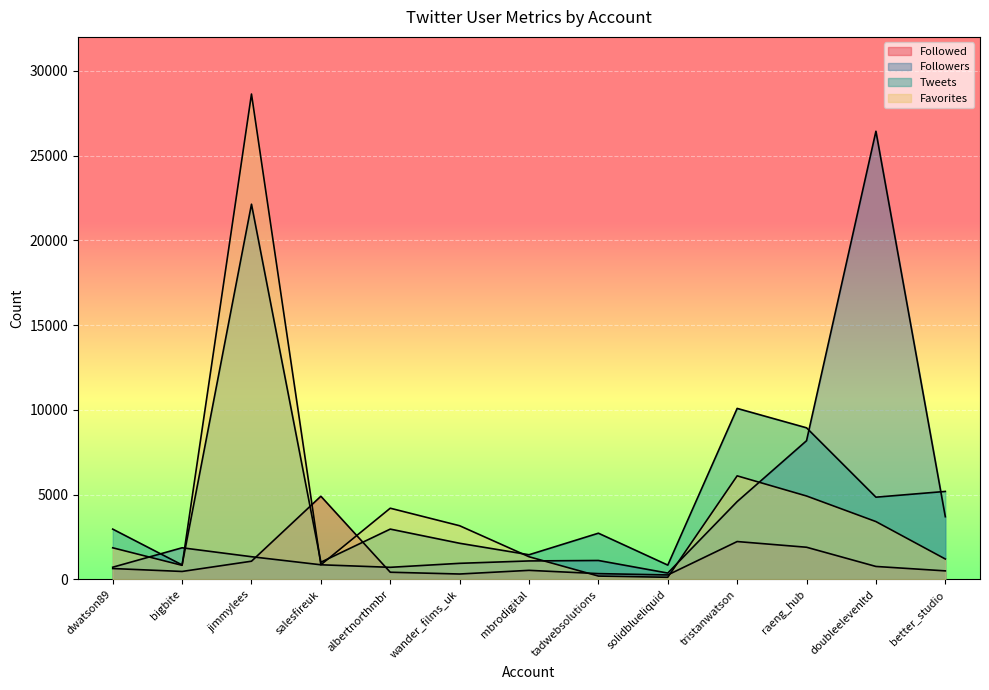

How many times do Favorites and Followed cross each other?

4